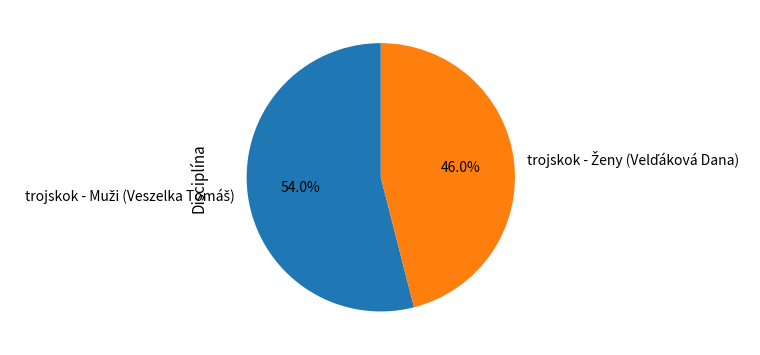

To the nearest percent, what is the average slice percentage?

50%